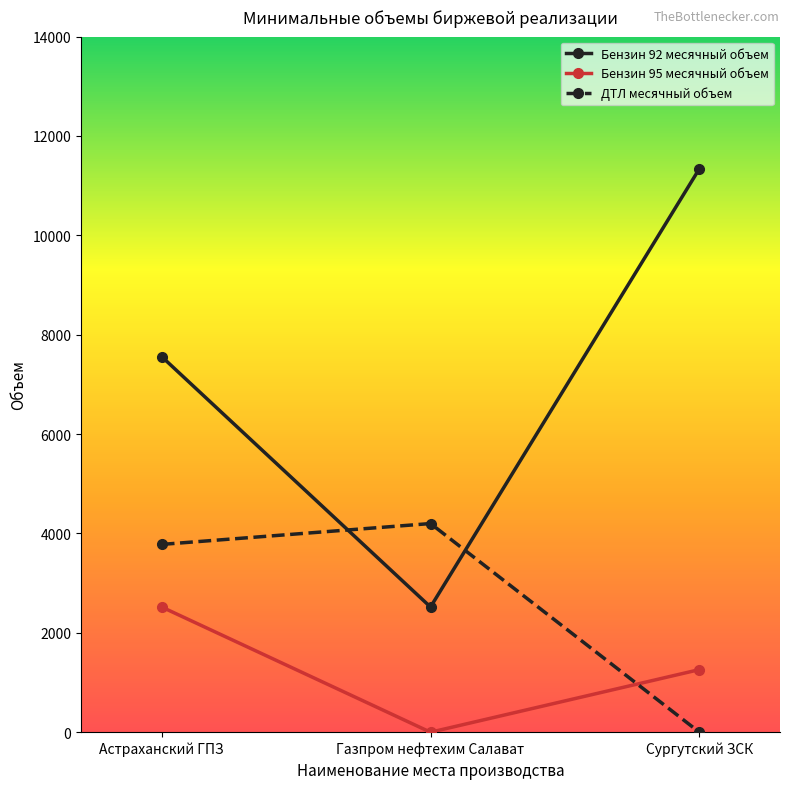

What is the difference between the Бензин 92 месячный объем values at Астраханский ГПЗ and Газпром нефтехим Салават?

5040